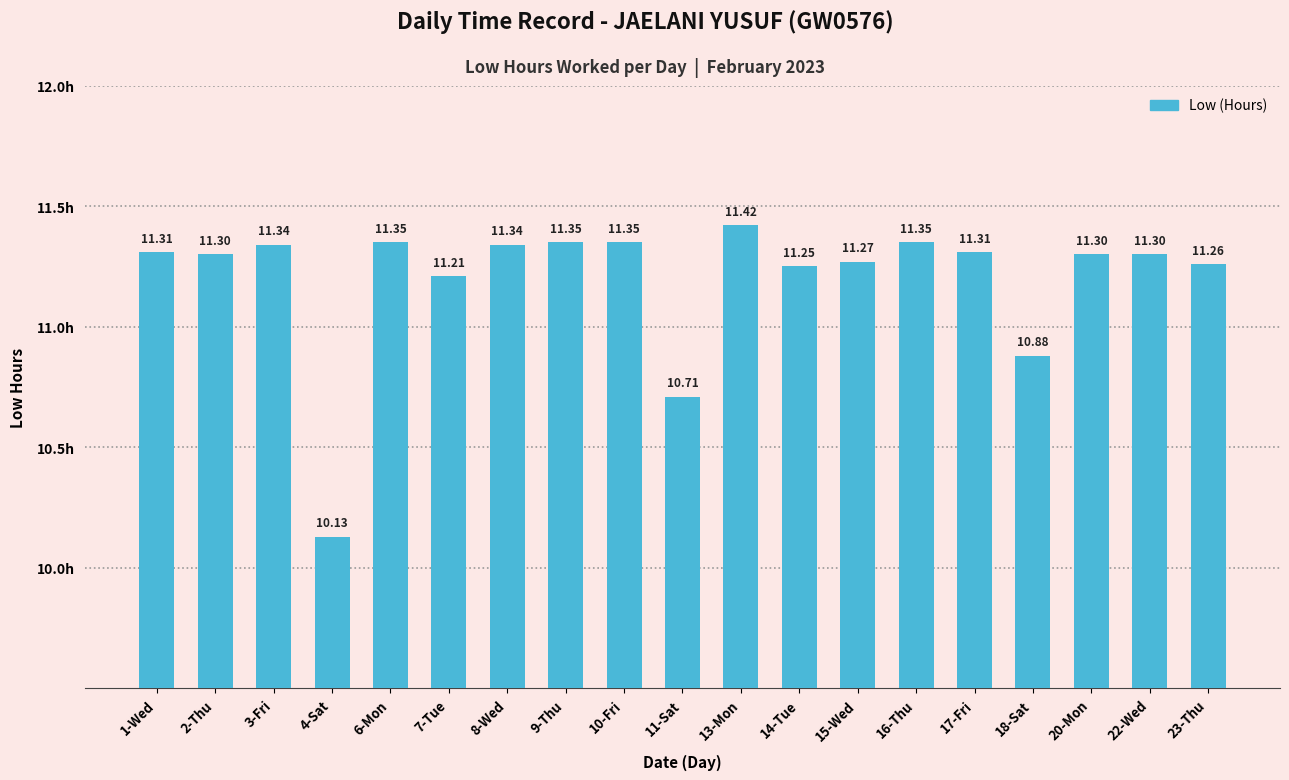

What is the smallest value displayed?

10.1